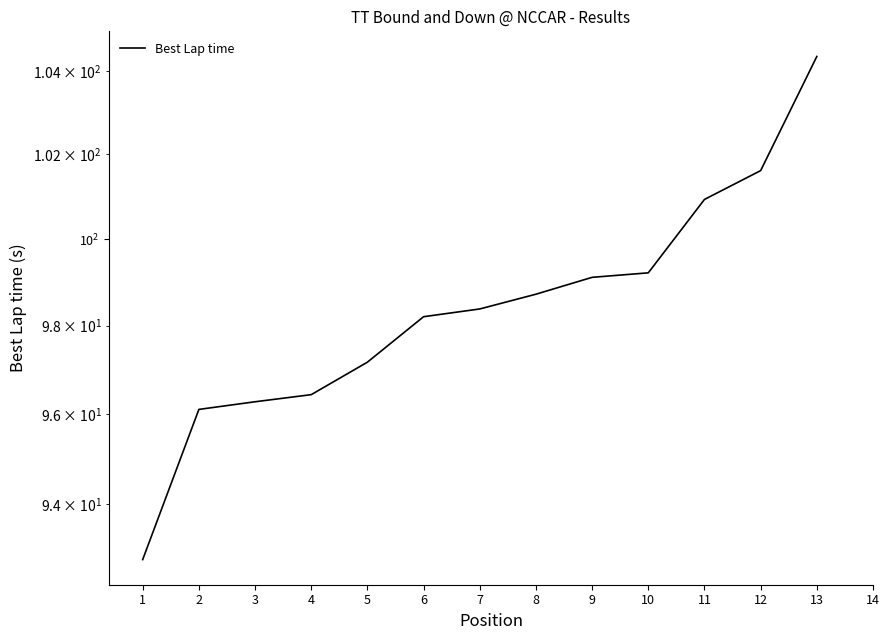

Is it true that the value at 5 is 43.7?

False